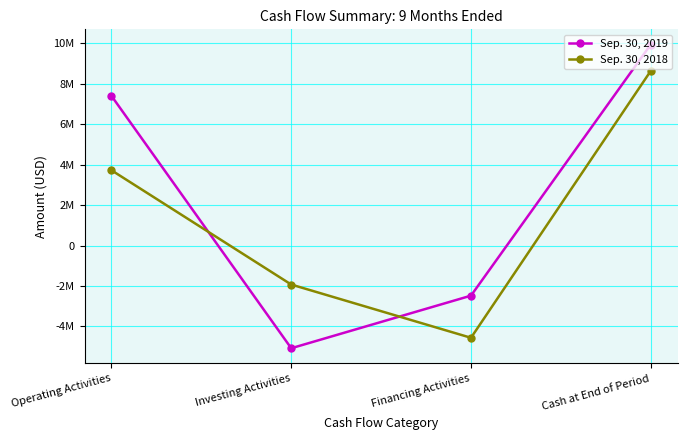

At which category does Sep. 30, 2018 reach its first local valley?

Financing Activities